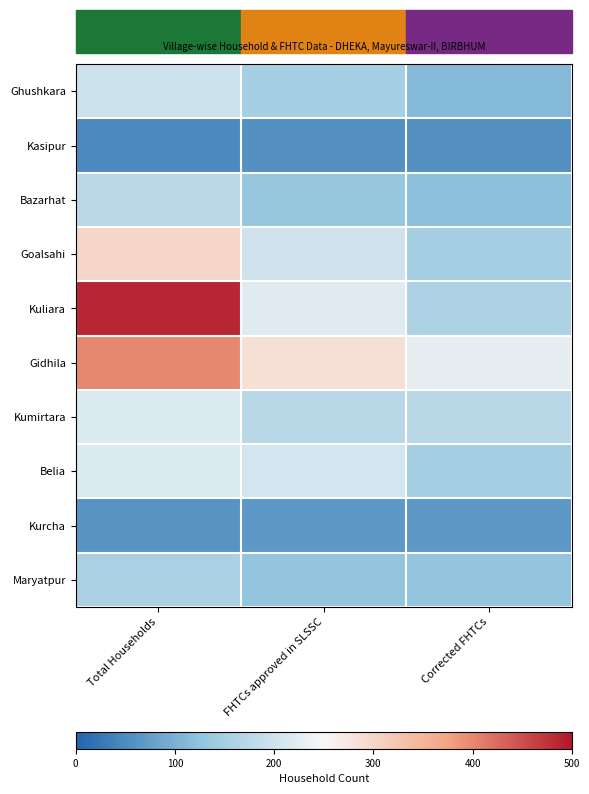

What is the spread (max minus min) of values at Total Households?

440